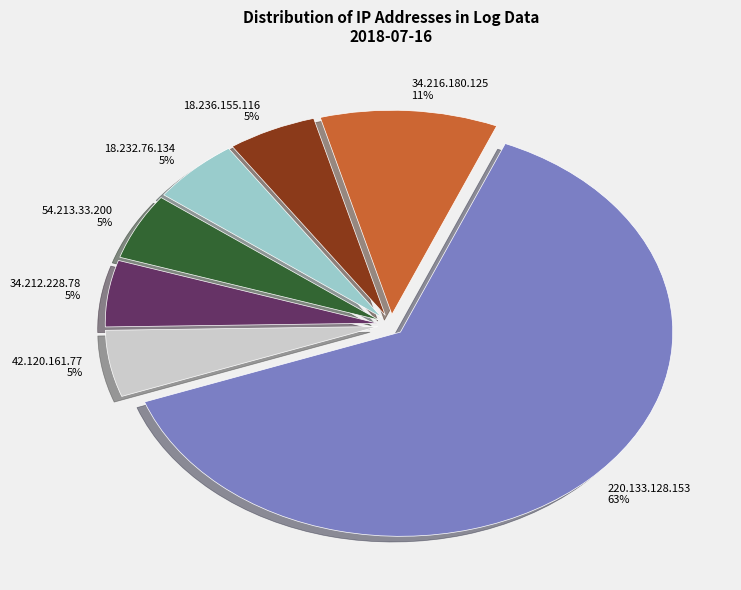

To the nearest percent, what is the combined percentage of 34.212.228.78 5% and 34.216.180.125 11%?

16%